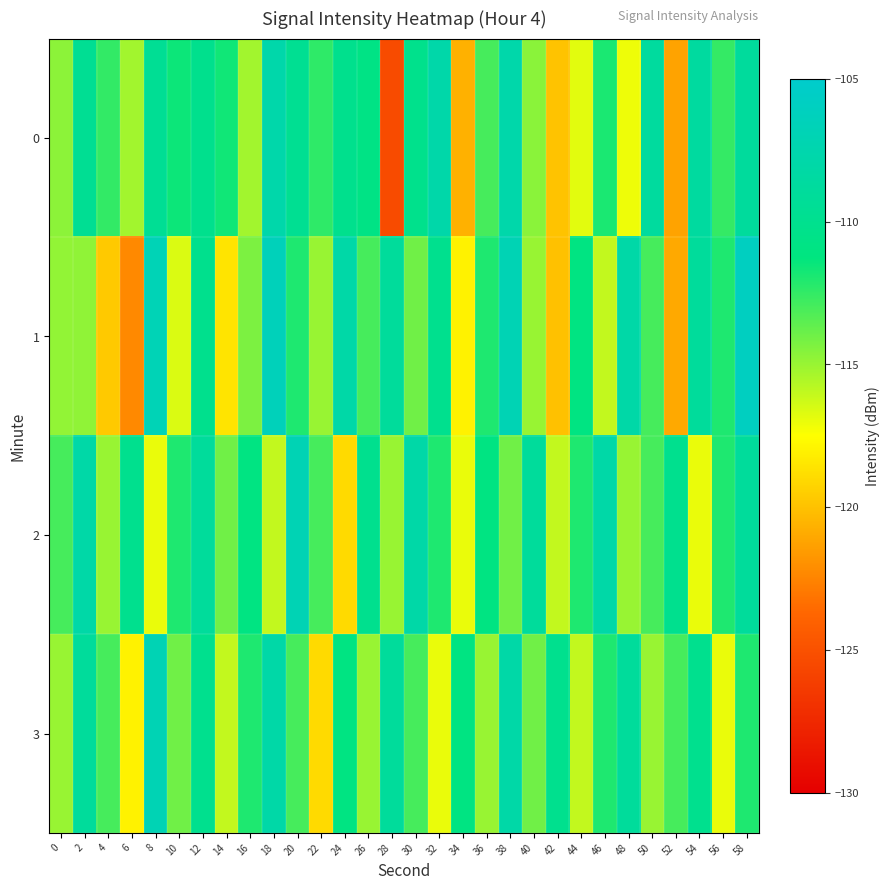

Rank the series at 38 from highest to lowest value.

1, 0, 3, 2